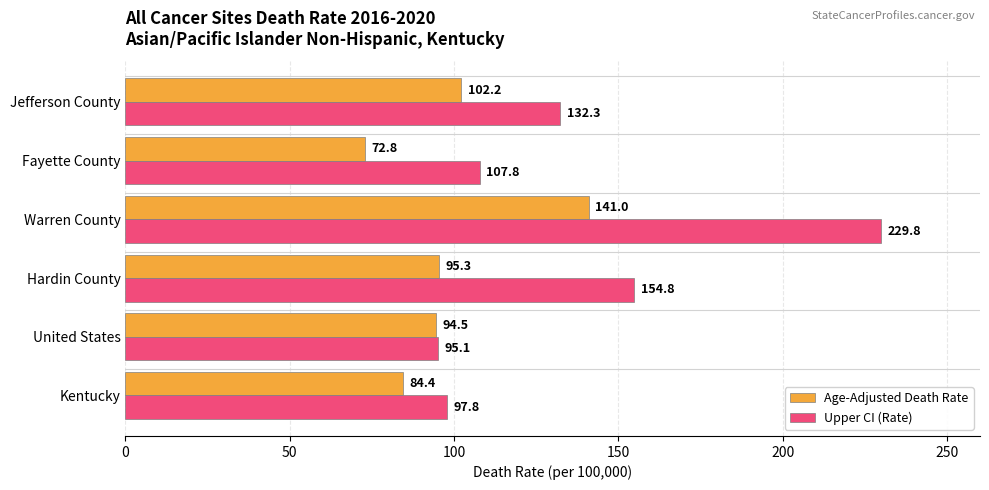

What is the difference between the Upper CI (Rate) values at Warren County and United States?

134.7